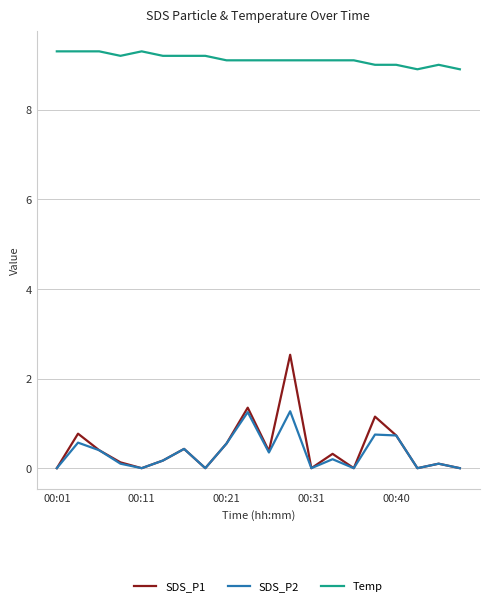

Which series has the largest total across all categories?

Temp